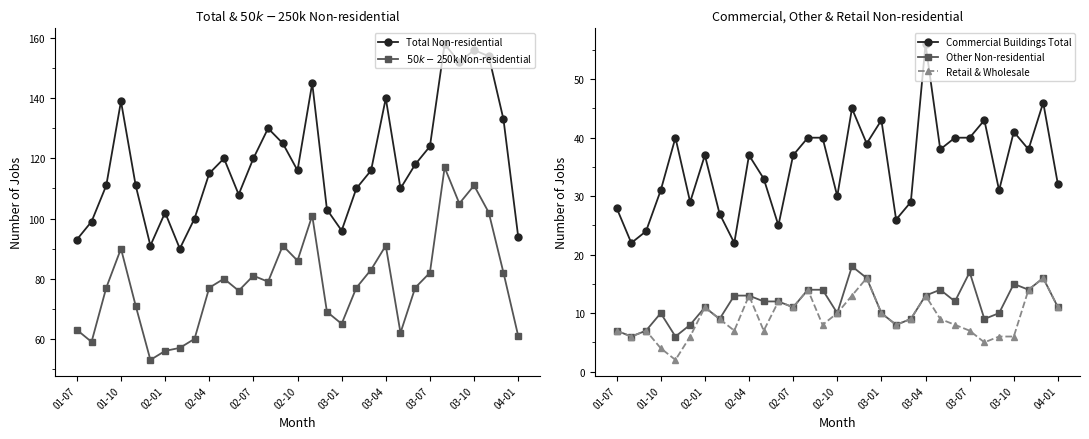

Which series has the widest spread of values?

Total Non-residential